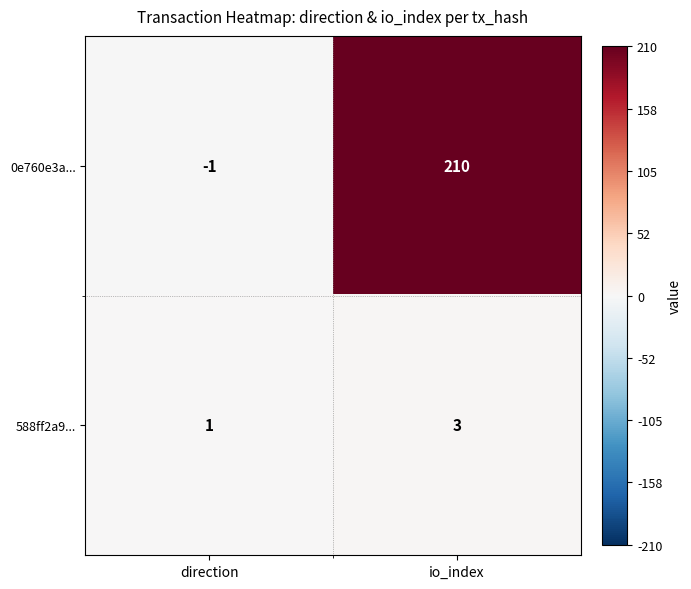

Which series has the widest spread of values?

0e760e3a...